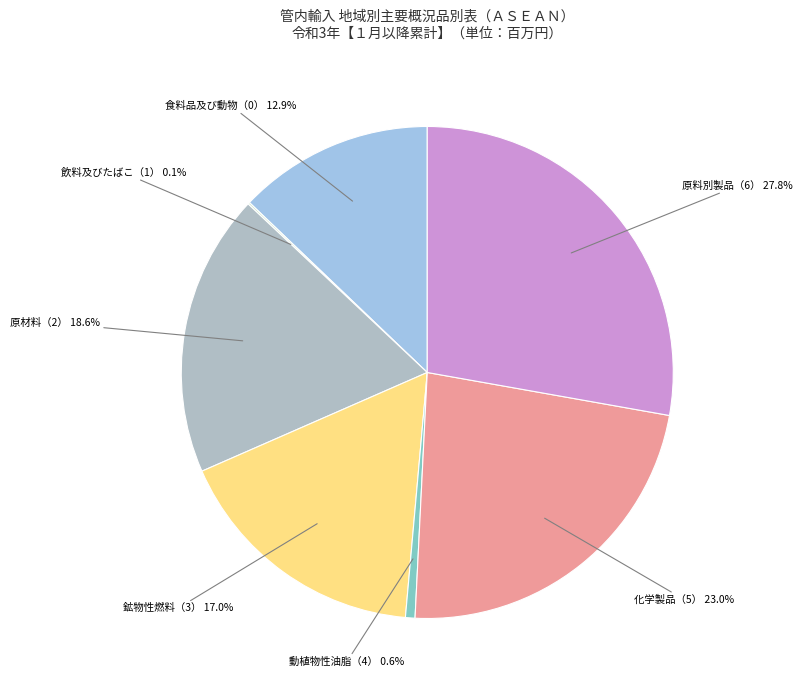

Do 原材料（2） and 食料品及び動物（0） together represent more than half of the pie?

No